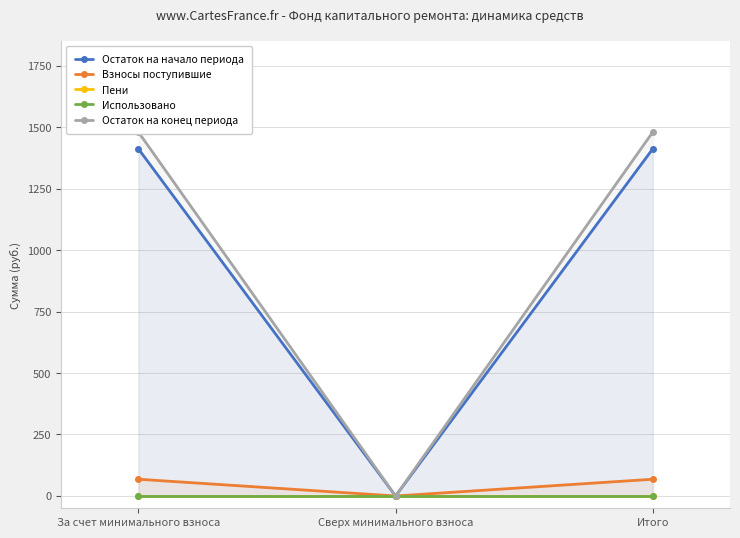

Between Сверх минимального взноса and Итого, which is larger?

Итого